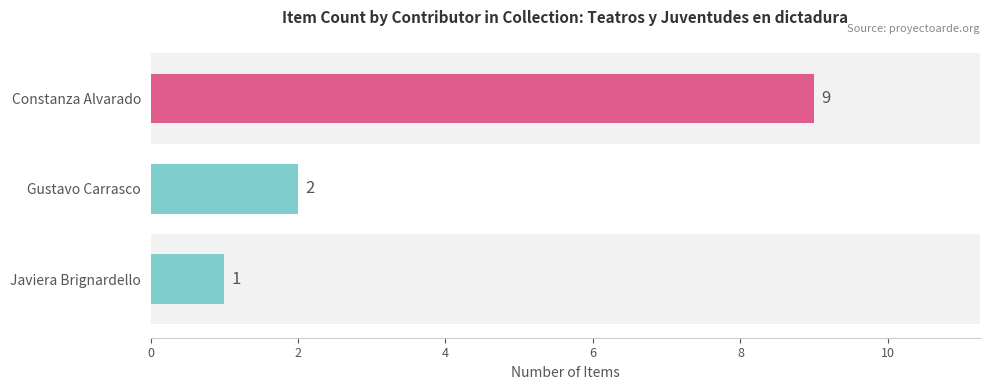

What is the difference between the second highest and minimum values?

1